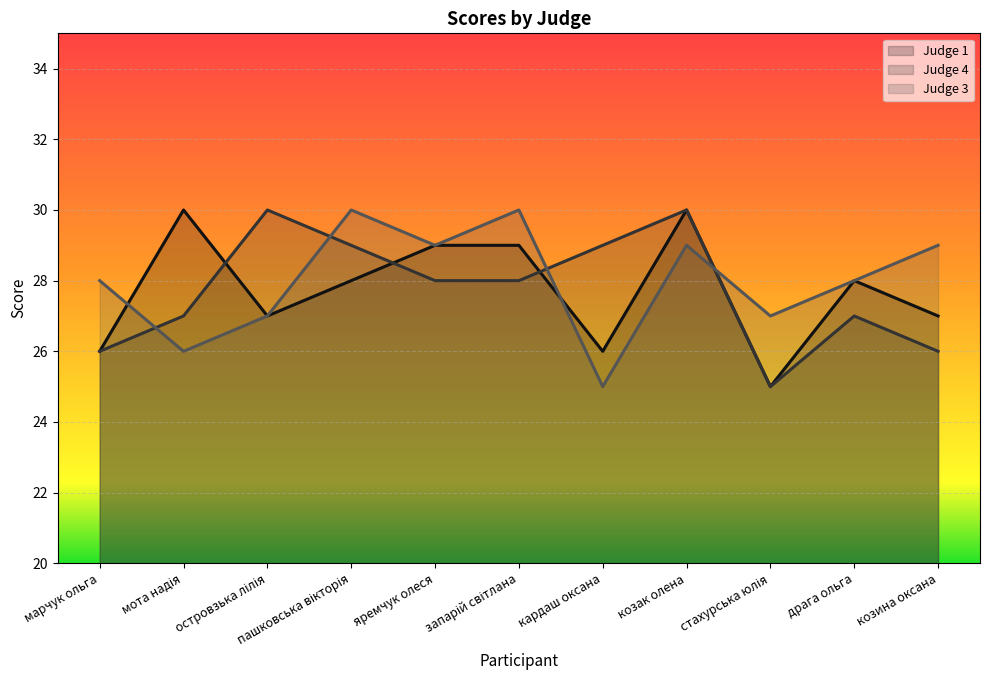

Where is Judge 3 nearest to the value 27?

островзька лілія